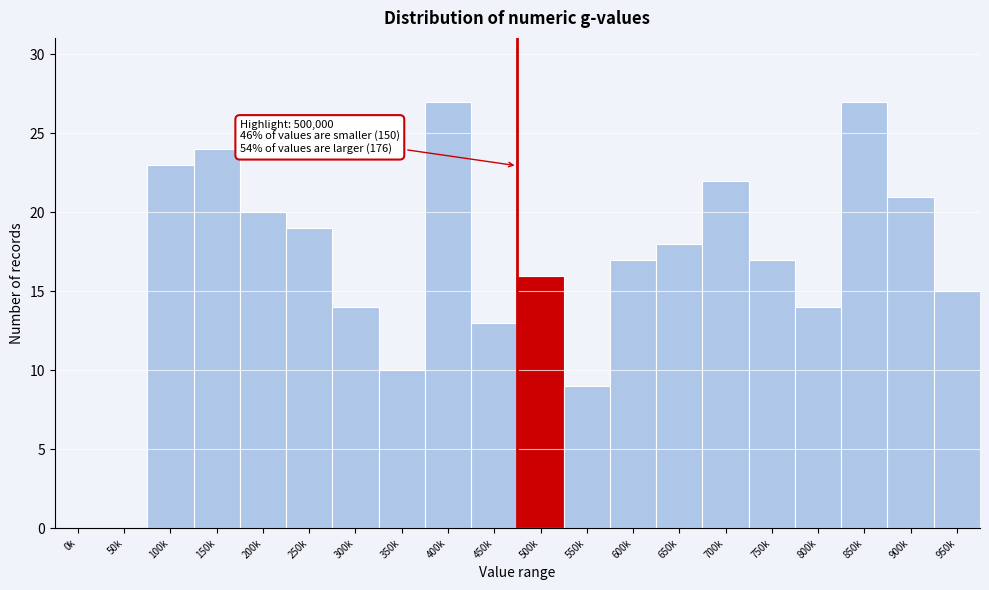

Reading left to right, extract all data points from this chart.

0k=0	50k=0	100k=23	150k=24	200k=20	250k=19	300k=14	350k=10	400k=27	450k=13	500k=16	550k=9	600k=17	650k=18	700k=22	750k=17	800k=14	850k=27	900k=21	950k=15